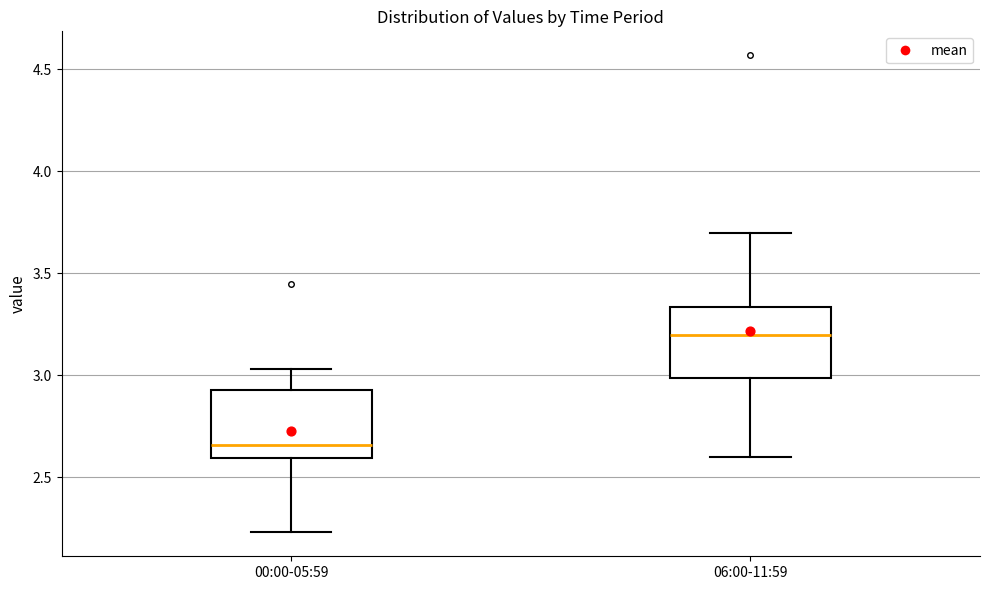

Which box has the lowest median line?

00:00-05:59